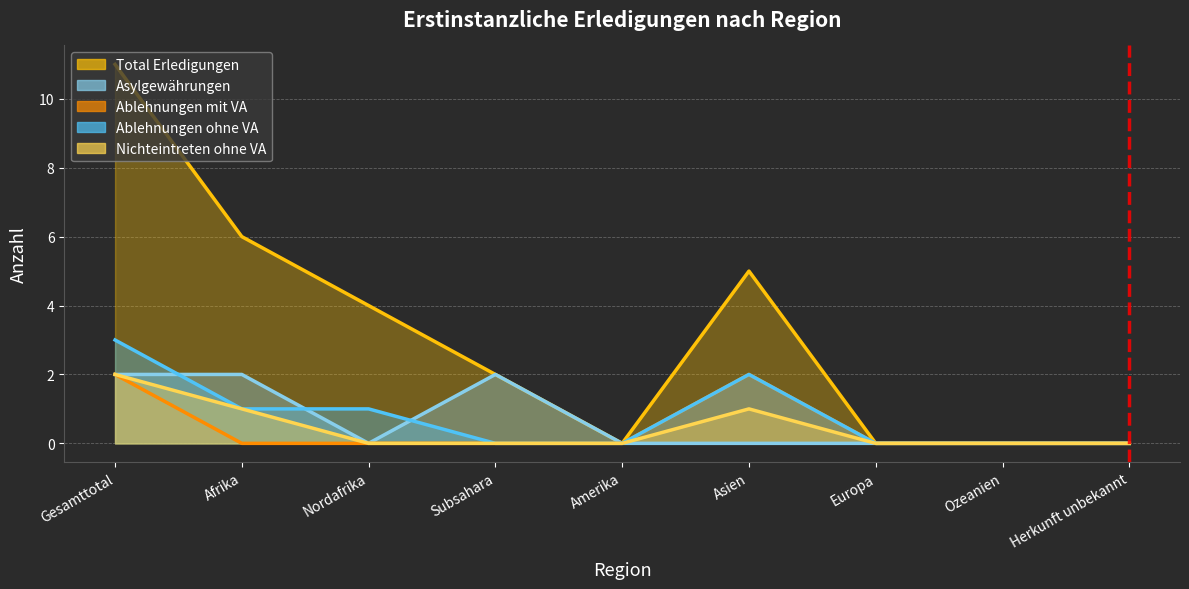

True or false: Asylgewährungen has a value of 0 at Nordafrika.

True